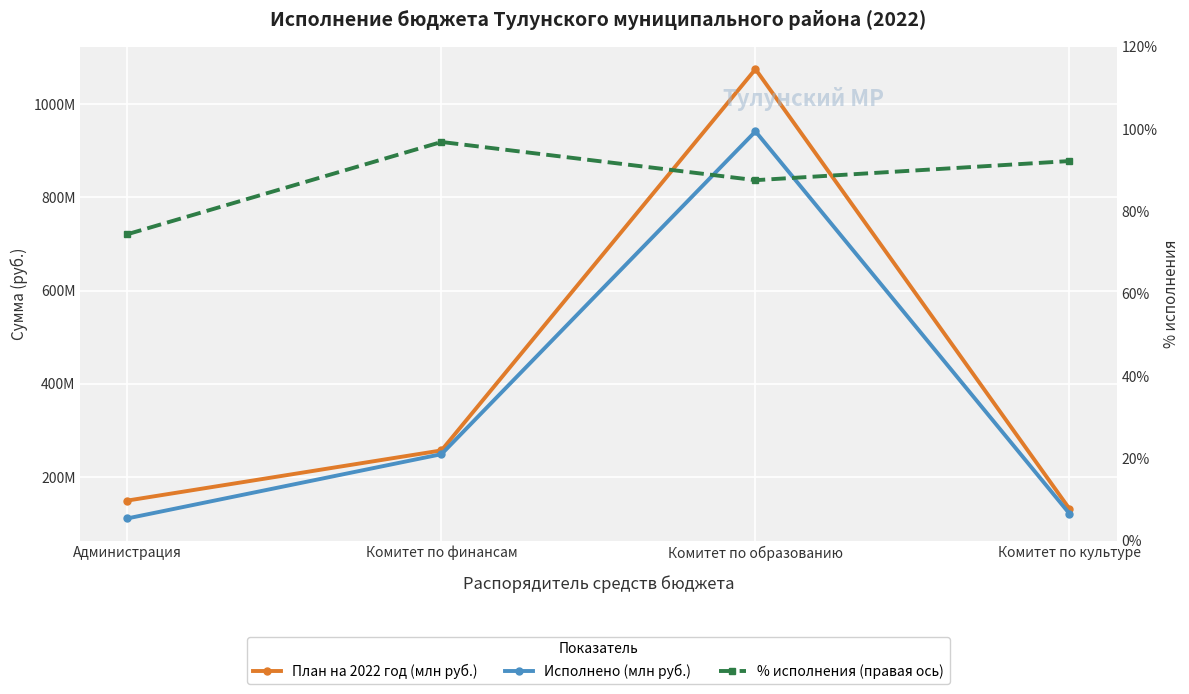

What are all the series names shown in the legend?

План на 2022 год (млн руб.), Исполнено (млн руб.), % исполнения (правая ось)